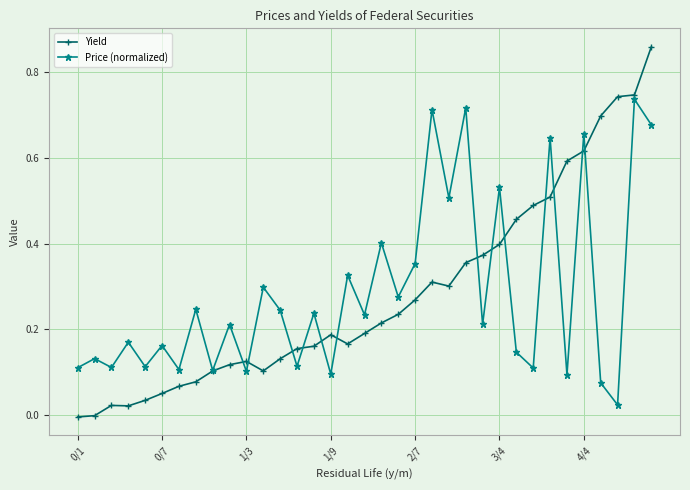

Rank the series by their maximum value, from highest to lowest.

Yield, Price (normalized)